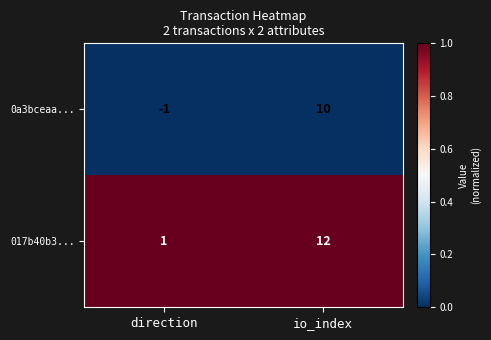

What is the maximum value shown in the chart?

12